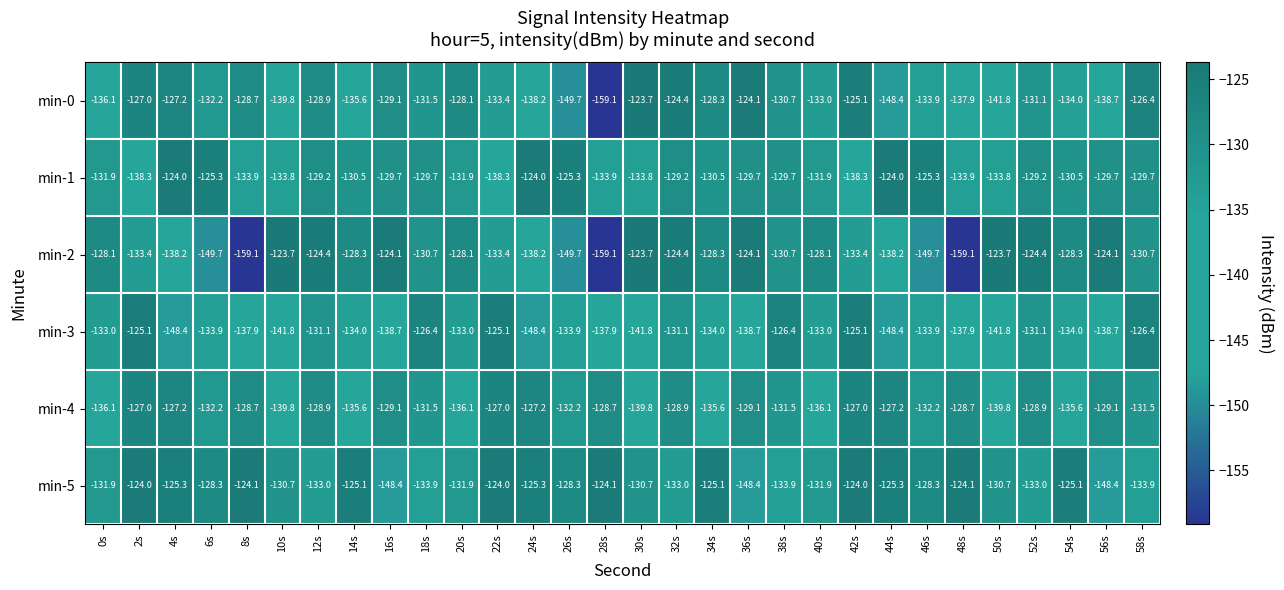

What is the spread (max minus min) of values at 42s?

14.3